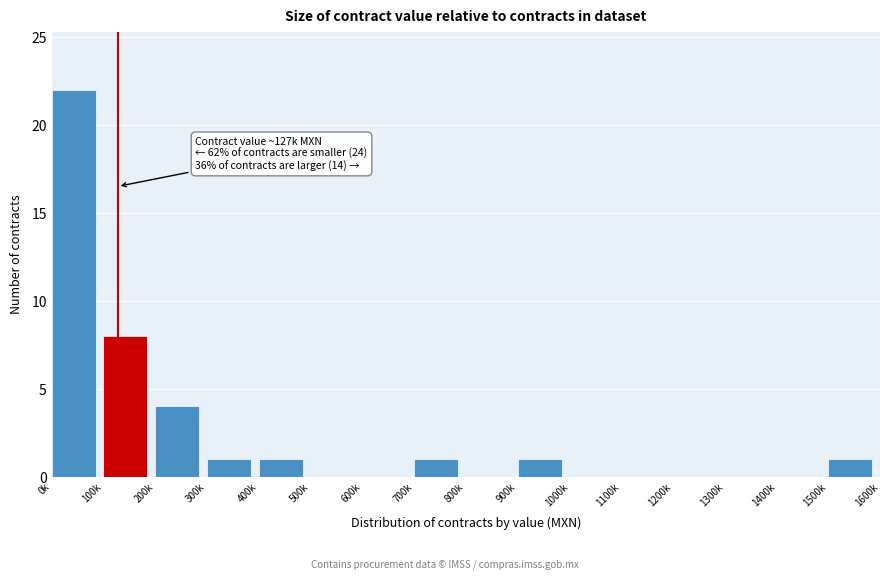

Reading left to right, transcribe all the data shown in this chart.

0k=22	100k=8	200k=4	300k=1	400k=1	500k=0	600k=0	700k=1	800k=0	900k=1	1000k=0	1100k=0	1200k=0	1300k=0	1400k=0	1500k=1